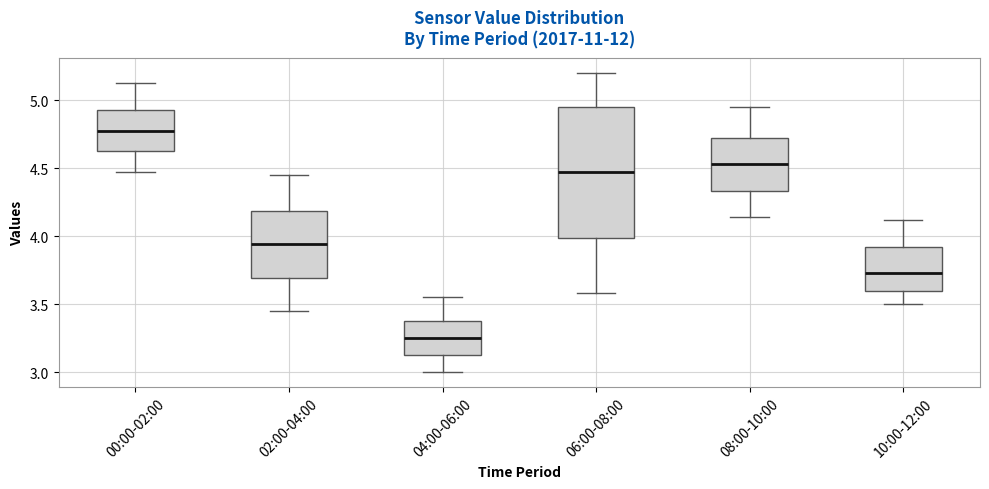

Where does the median line of the box for 08:00-10:00 sit on the y-axis? The values are not printed on the chart, so give them approximately, as read against the axis.

4.55